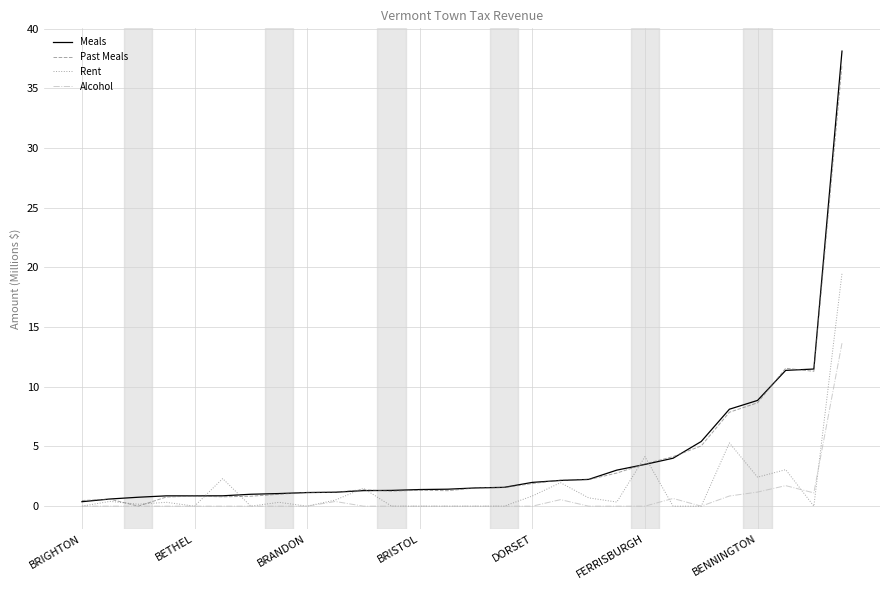

Which series has the largest range (max minus min)?

Meals